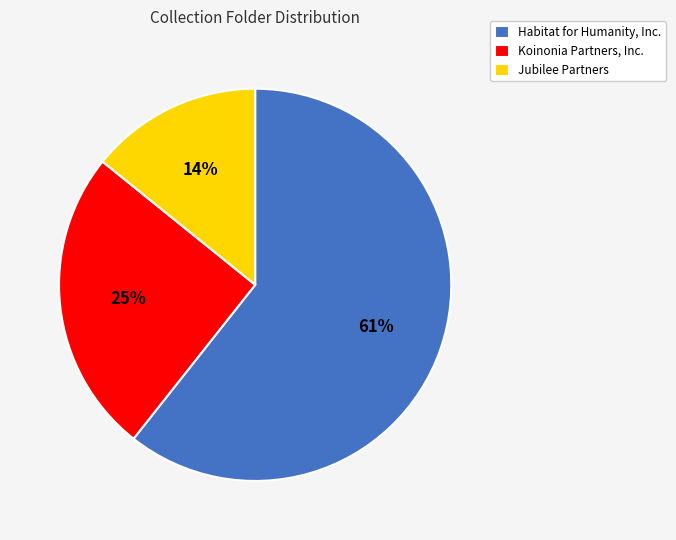

What is the largest slice in the pie chart?

Habitat for Humanity, Inc.